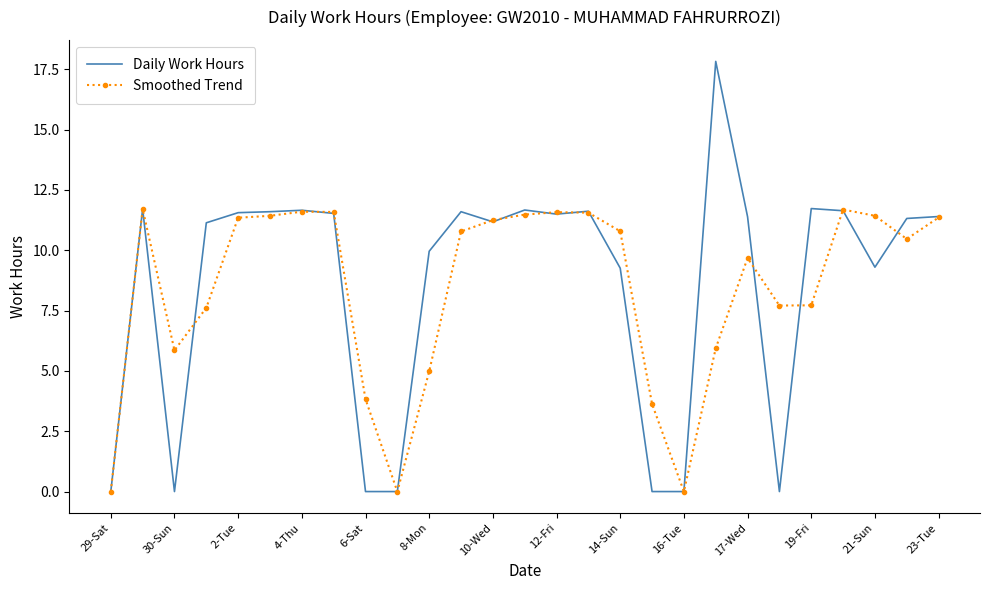

Which series has the largest range (max minus min)?

Daily Work Hours